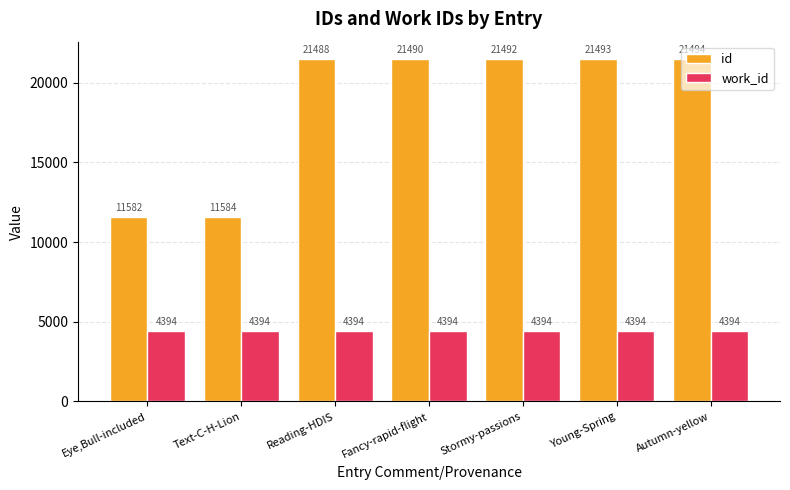

Which series changed the most between Eye,Bull-included and Autumn-yellow?

id